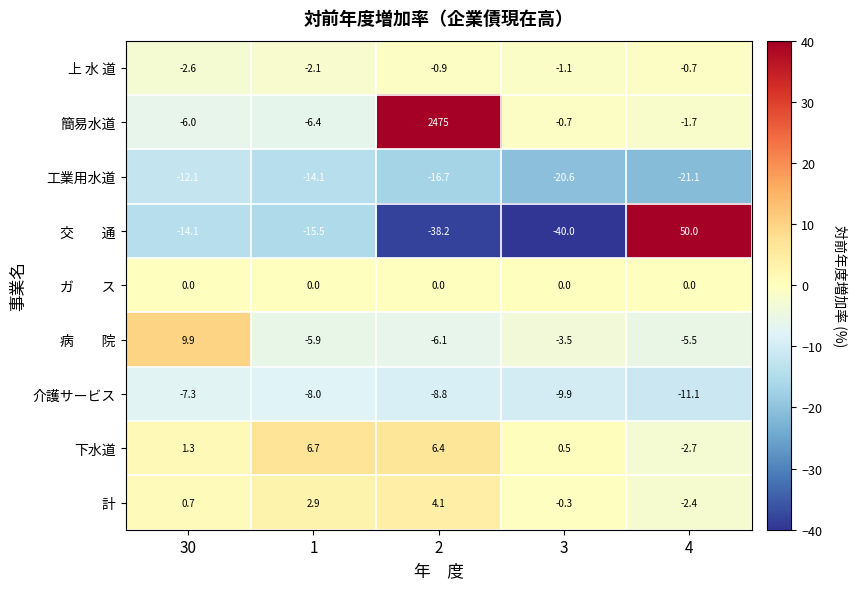

At which category is the sum across all series the highest?

2